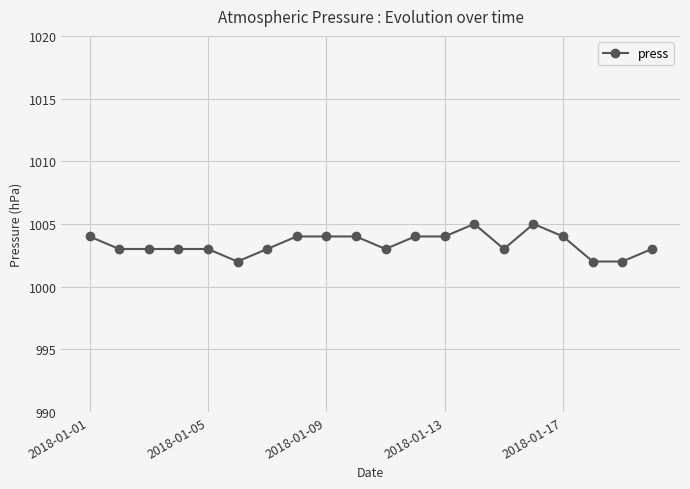

What is the smallest value displayed?

1002